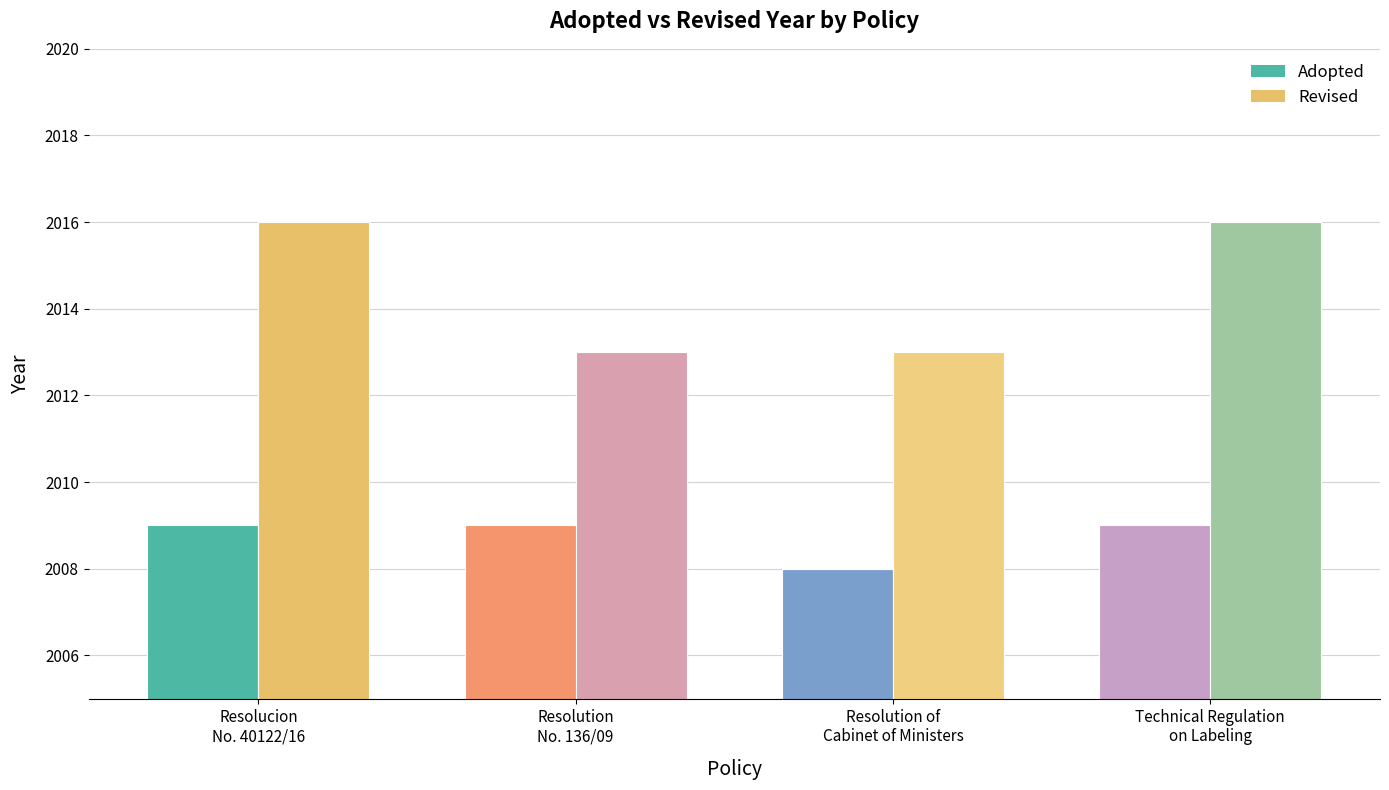

Rank the series by their maximum value, from lowest to highest.

Adopted, Revised